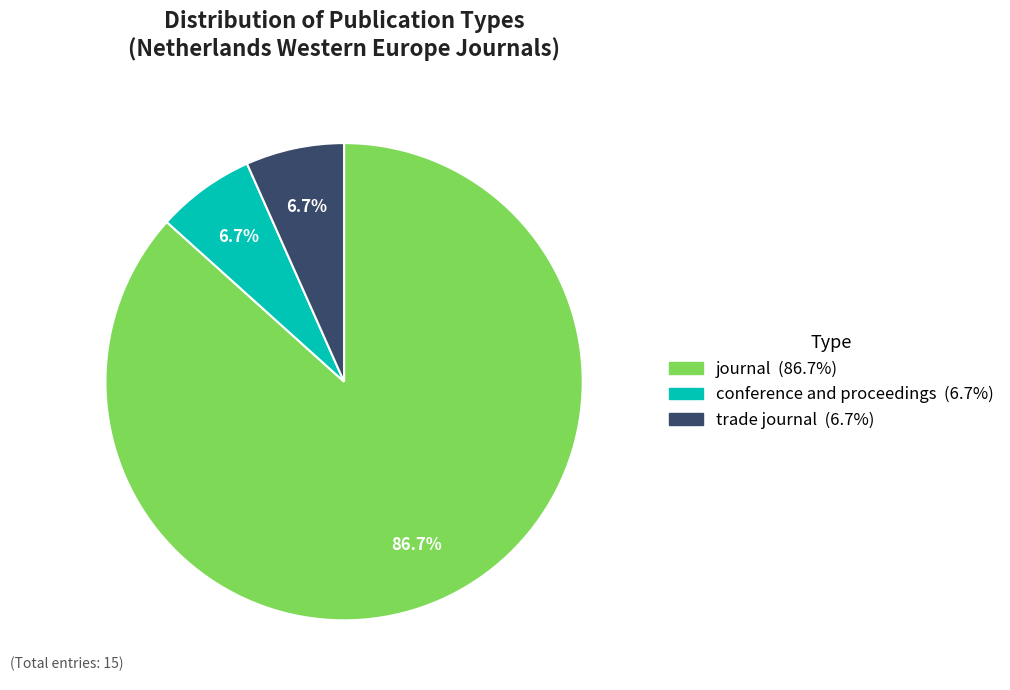

Between conference and proceedings and journal, which is larger?

journal